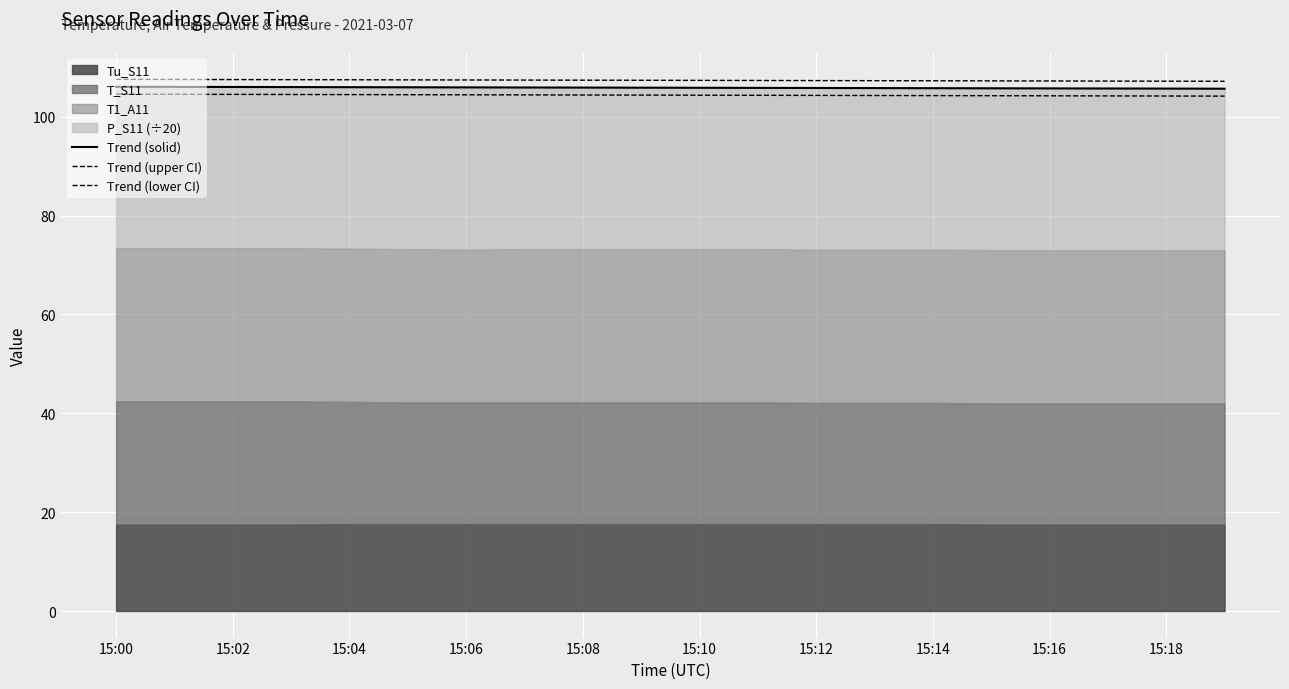

Which series has the largest range (max minus min)?

Trend (solid)